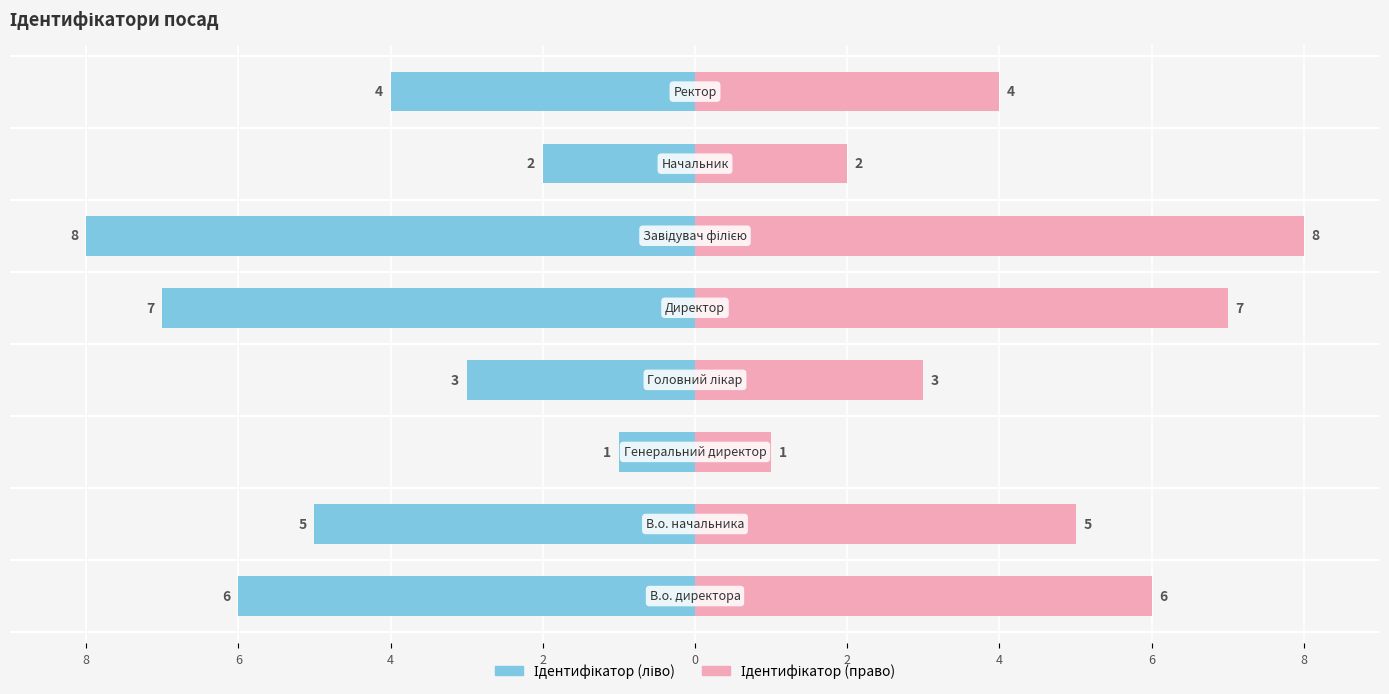

How many groups of bars are there?

8